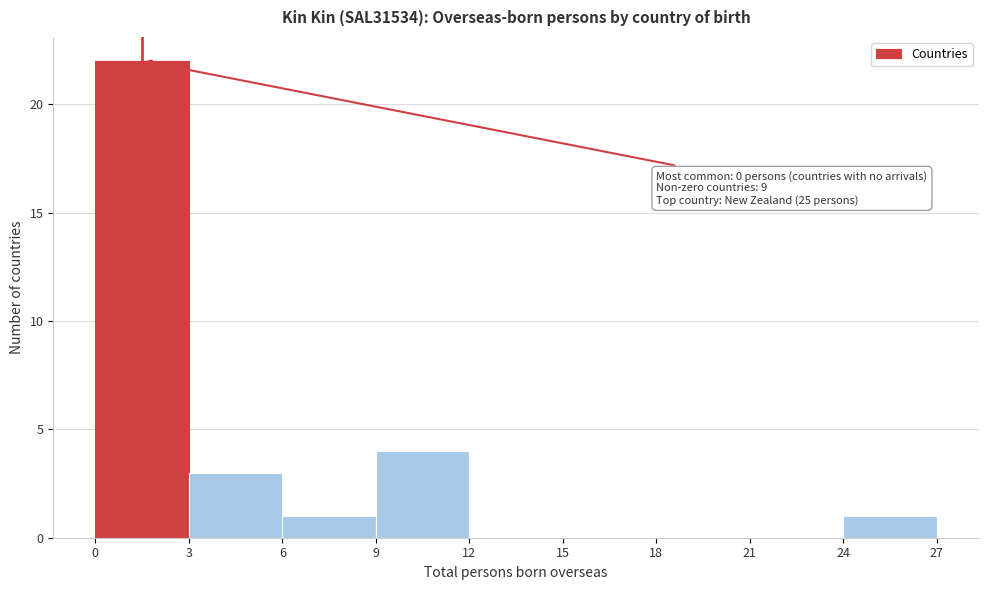

Which range on the x-axis has the tallest bar?

0 to 3